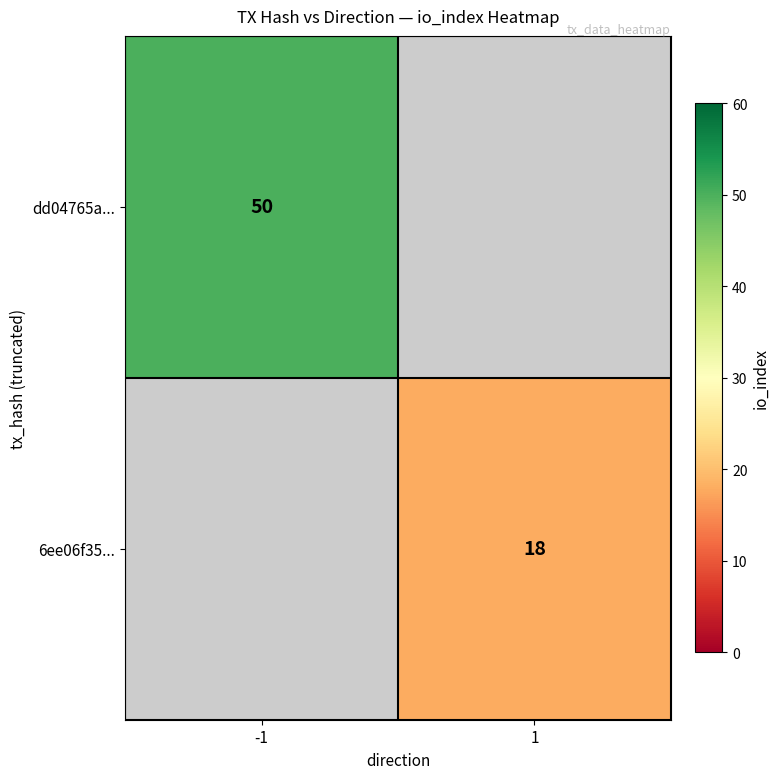

Is the value of dd04765a... at -1 greater than the value of 6ee06f35... at 1?

Yes